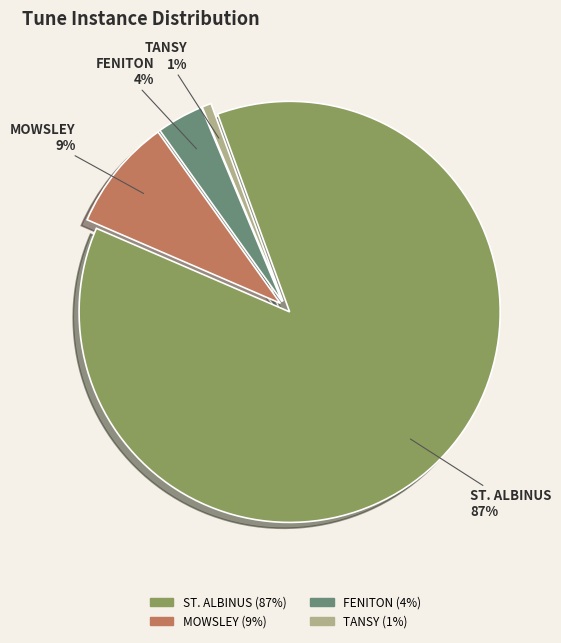

How many segments does this pie chart have?

4